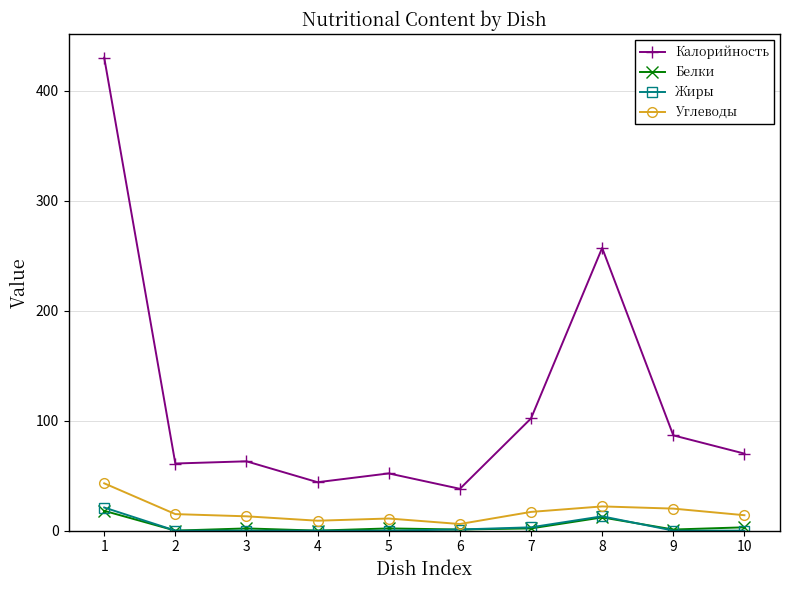

Which series has the largest total across all categories?

Калорийность